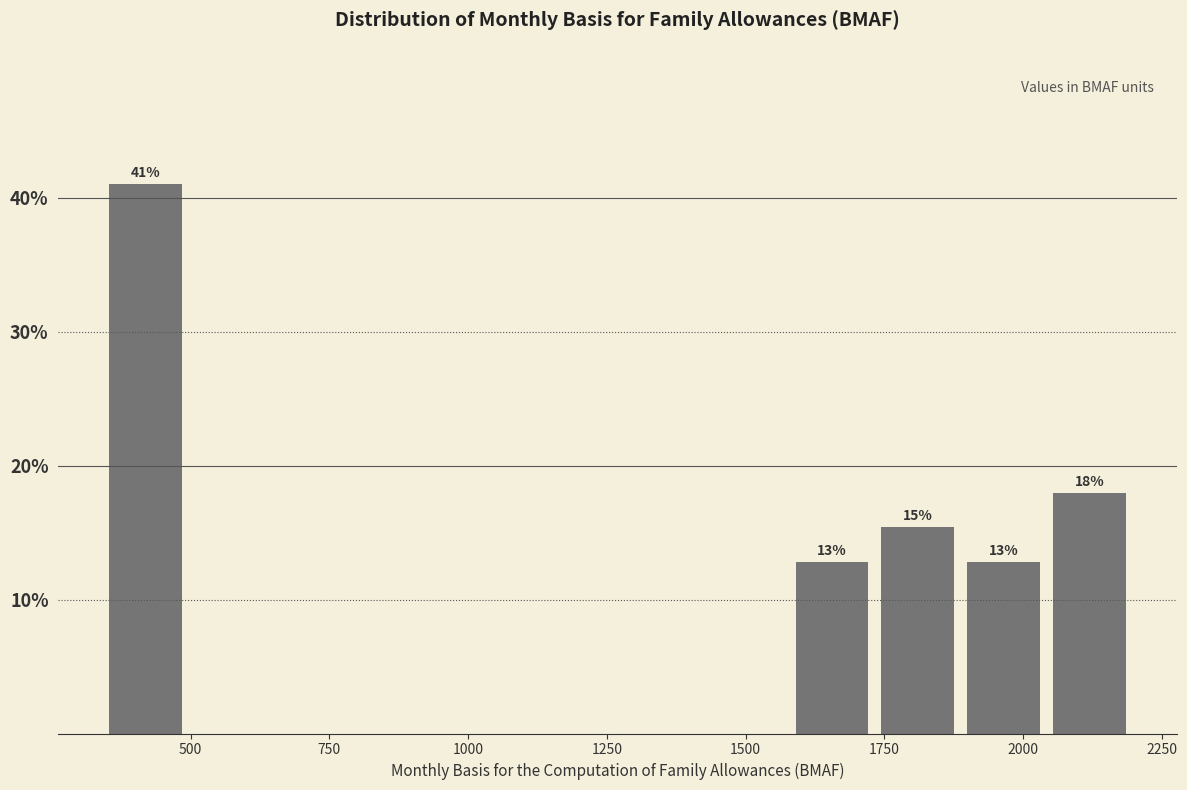

Around what value on the x-axis is the tallest bar? Give the approximate position of its centre, as read against the axis.

400